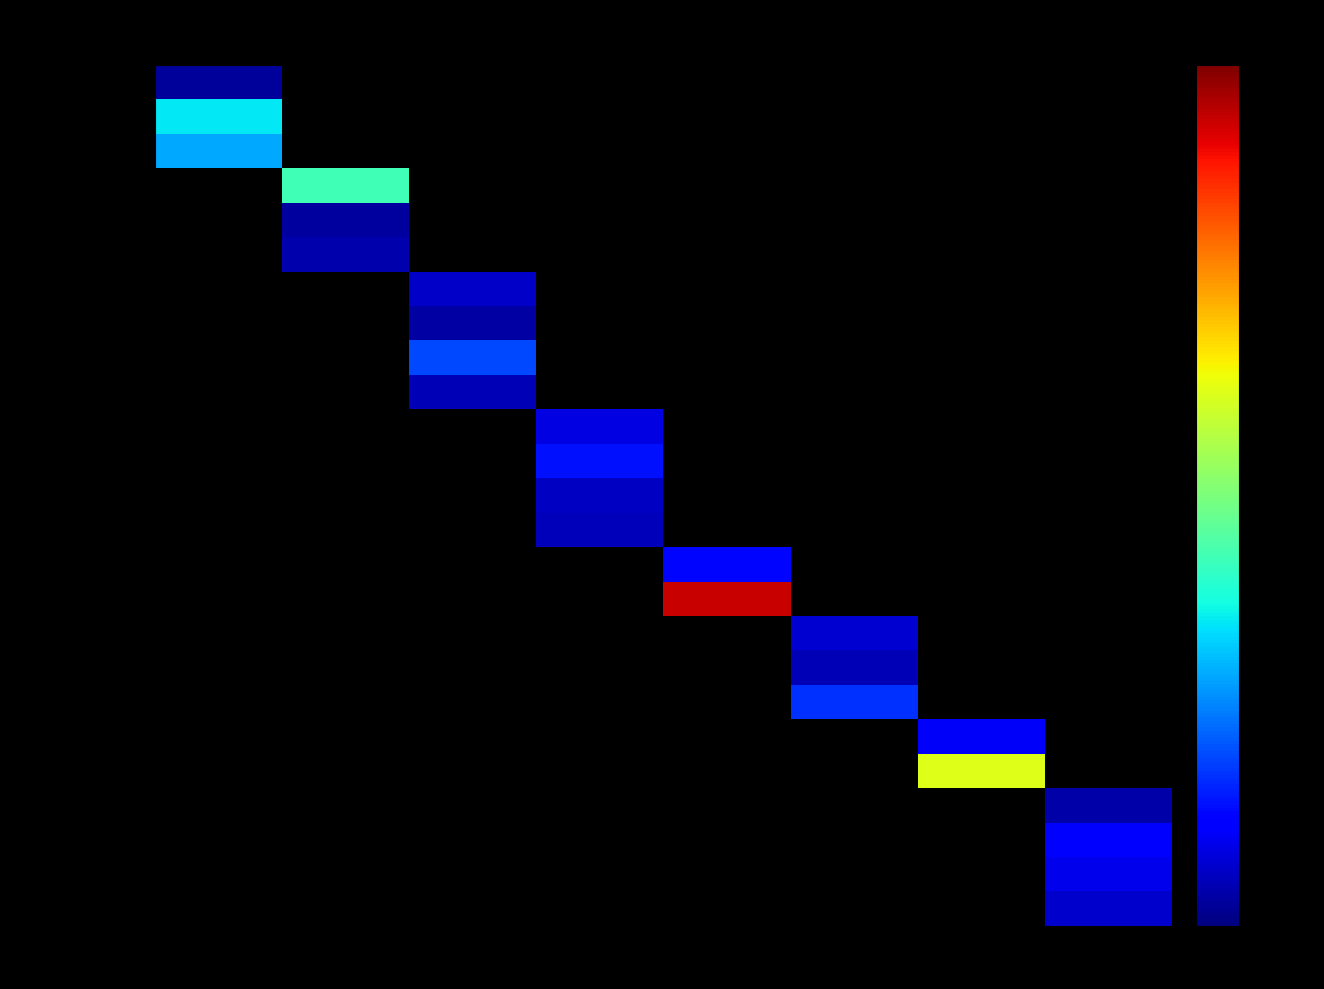

Count the number of categories in the chart.

8